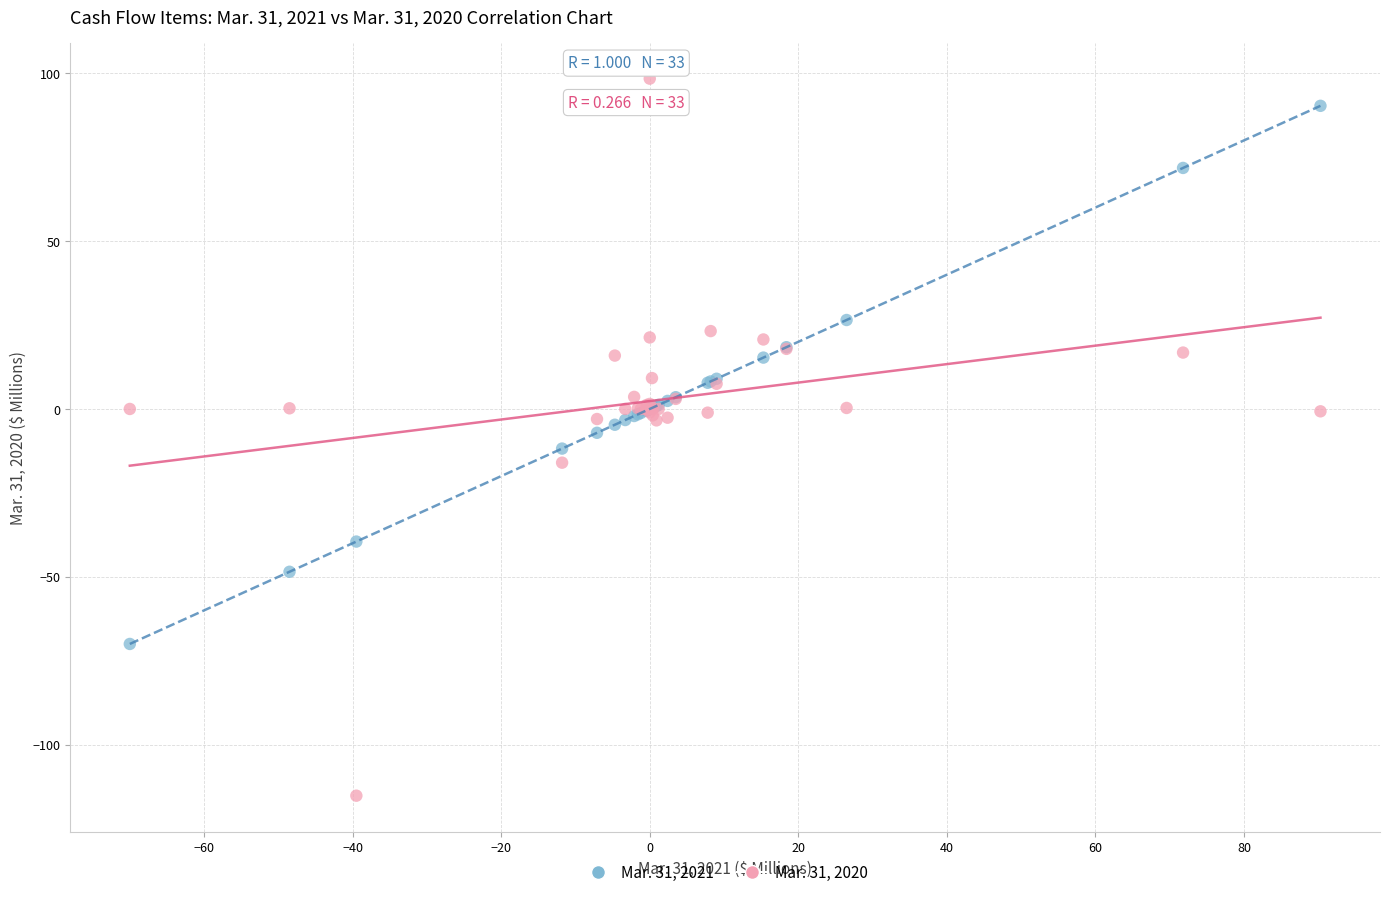

What is the X range (max minus min) for the scatter plot?

160.3